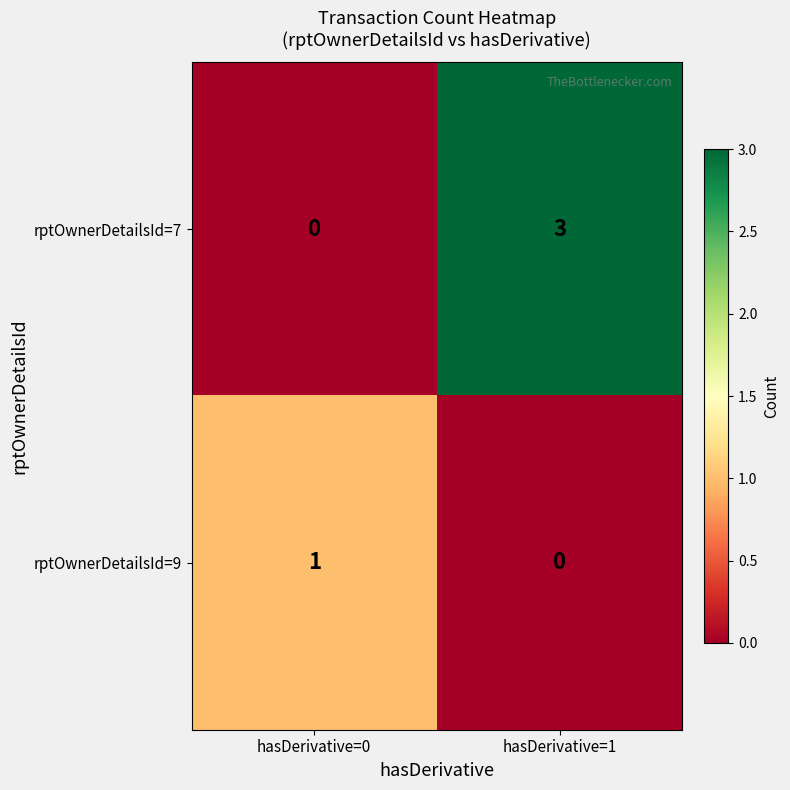

Which series has the largest total across all categories?

rptOwnerDetailsId=7